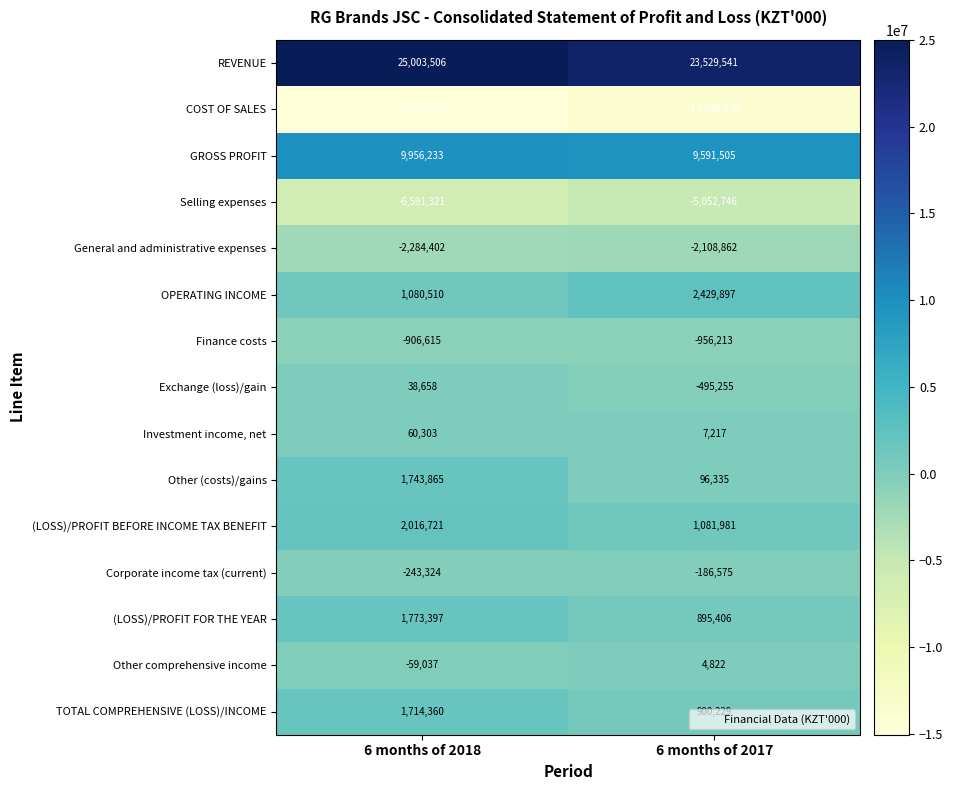

How many data points does each series have?

2